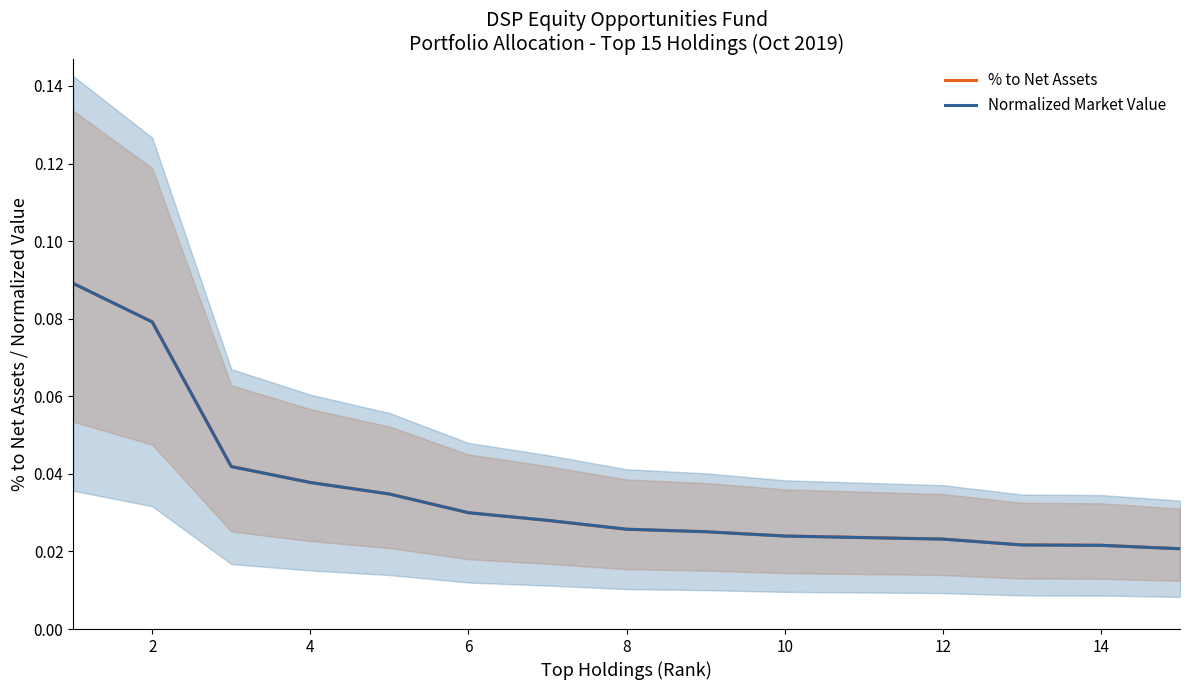

What are all the series names shown in the legend?

% to Net Assets, Normalized Market Value